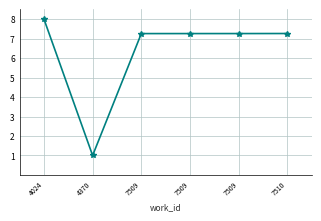

Read the value at 7509.

7.3